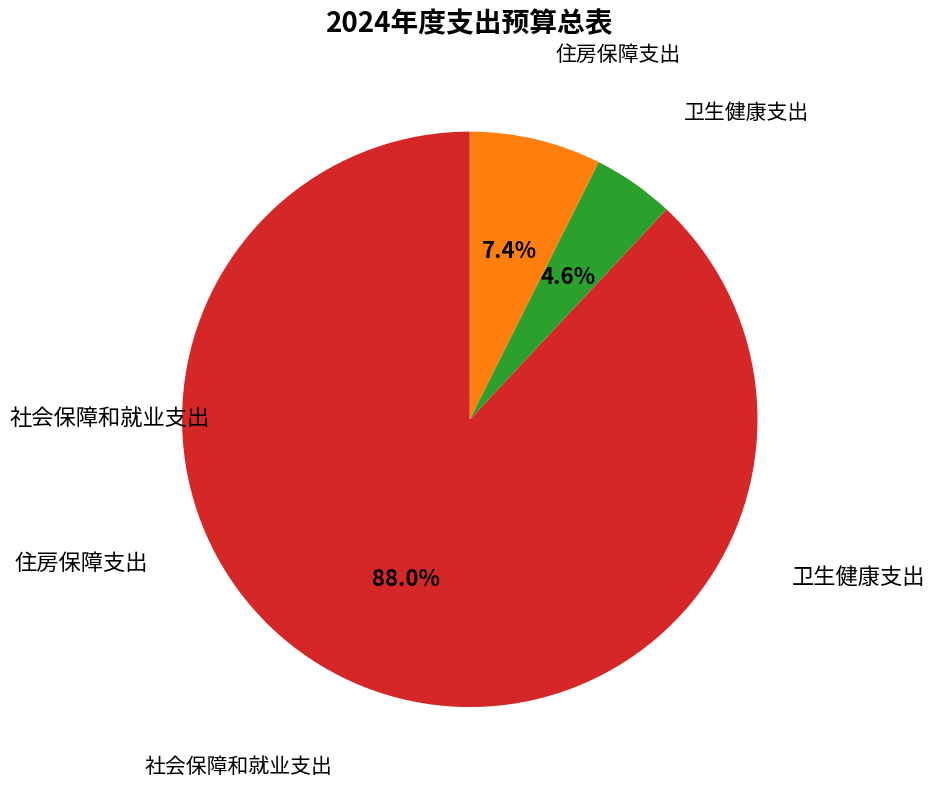

Is there a majority slice in this chart?

Yes